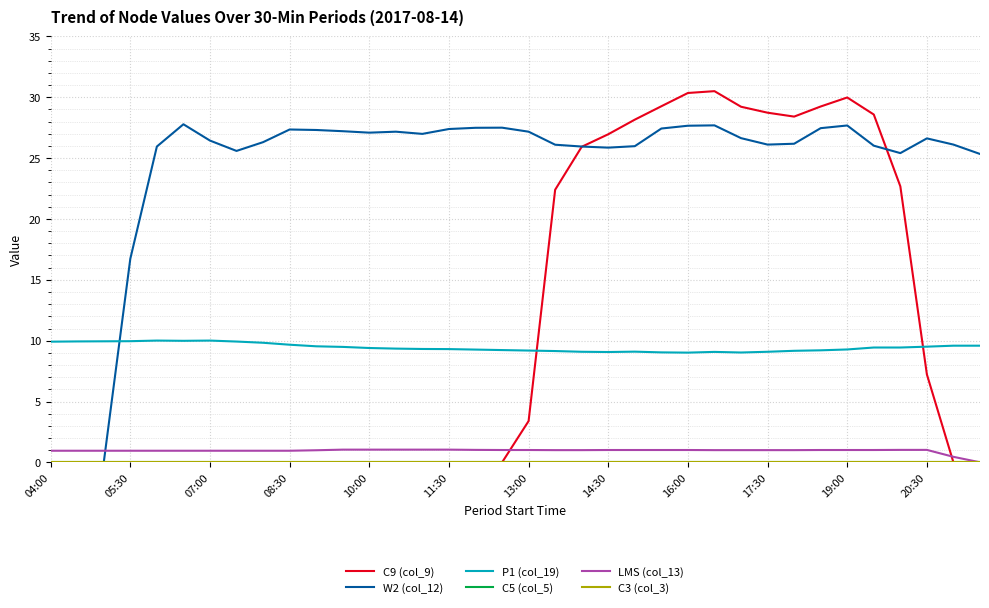

True or false: W2 (col_12) has more than 0 interior local peaks.

True